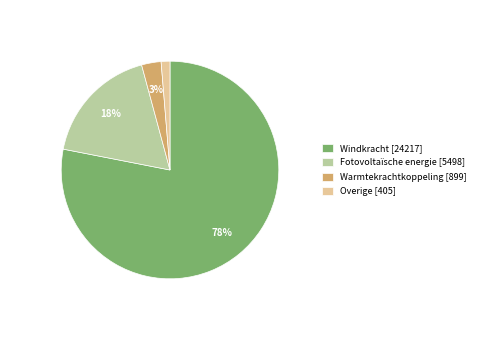

Which category accounts for the majority?

Windkracht